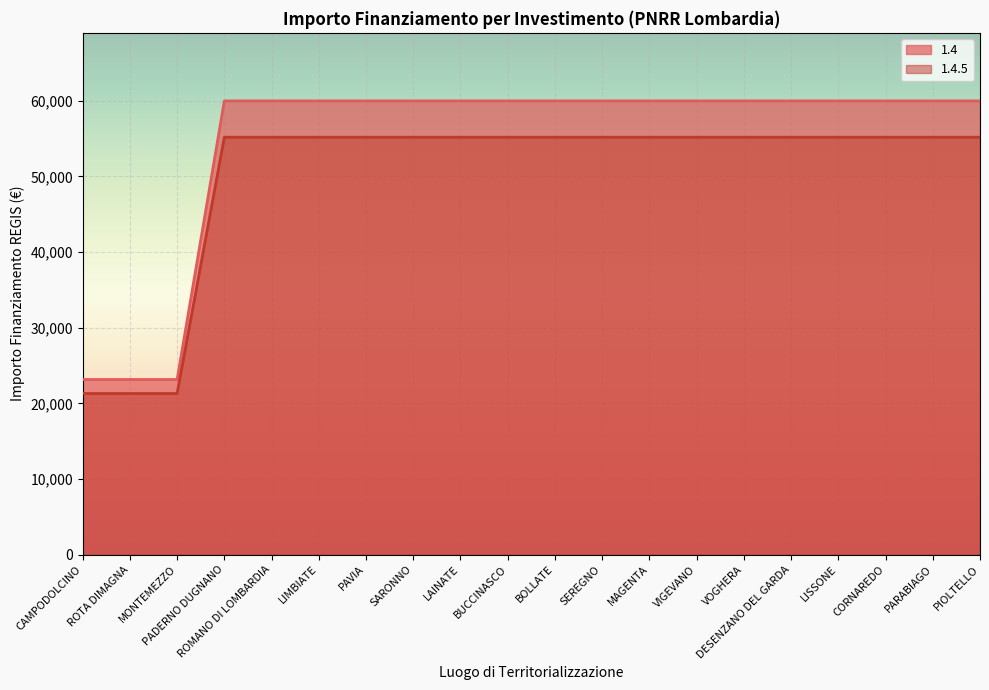

True or false: 1.4 and 1.4.5 cross at least once.

False